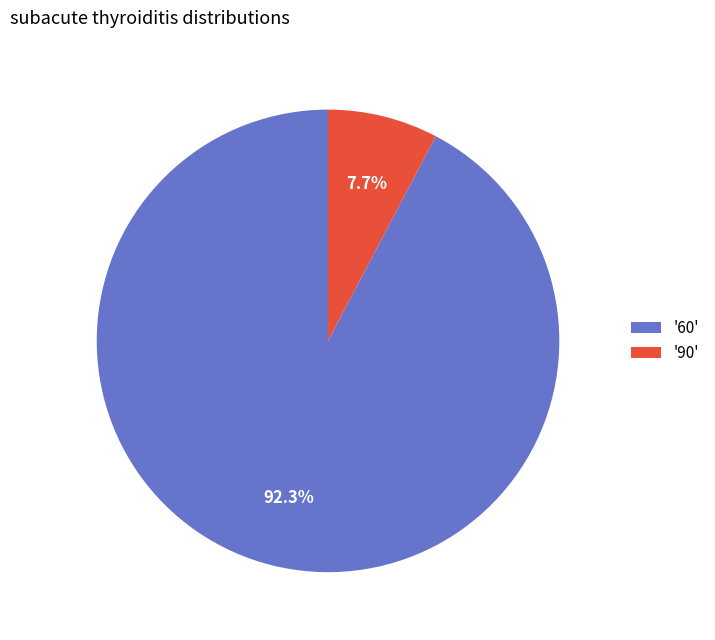

Is the sum of '90' and '60' greater than half?

Yes